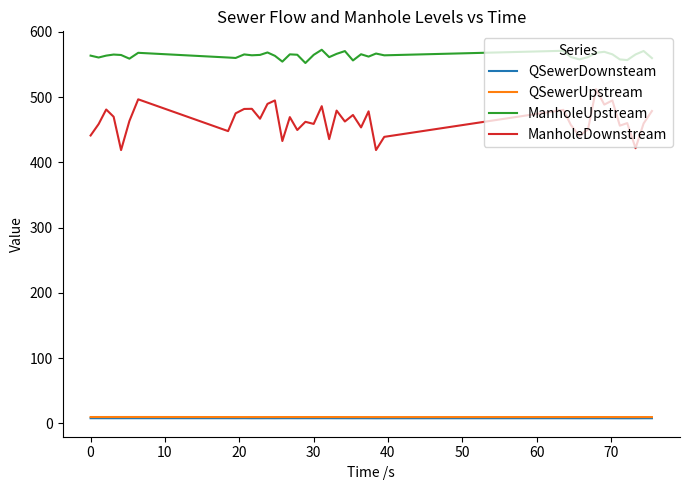

Which series has the largest total across all categories?

ManholeUpstream